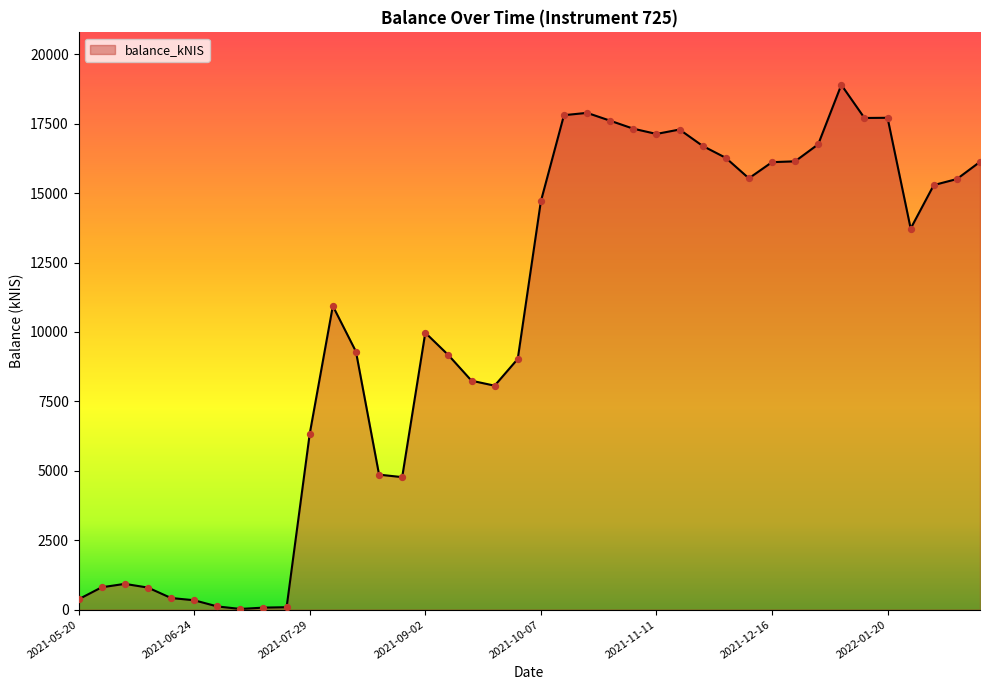

What is the maximum value shown in the chart?

18901.7